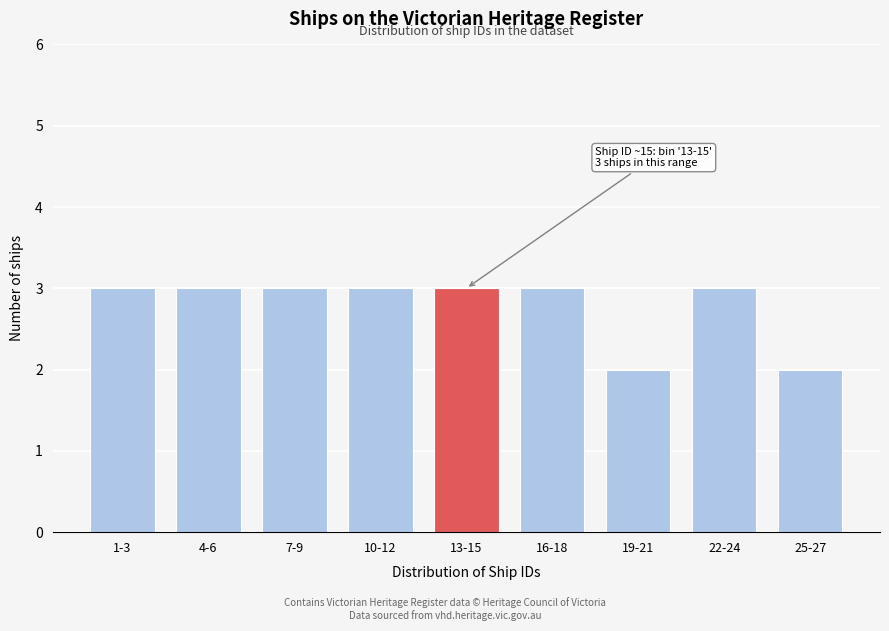

Reading right to left, transcribe all the data shown in this chart.

25-27=2	22-24=3	19-21=2	16-18=3	13-15=3	10-12=3	7-9=3	4-6=3	1-3=3